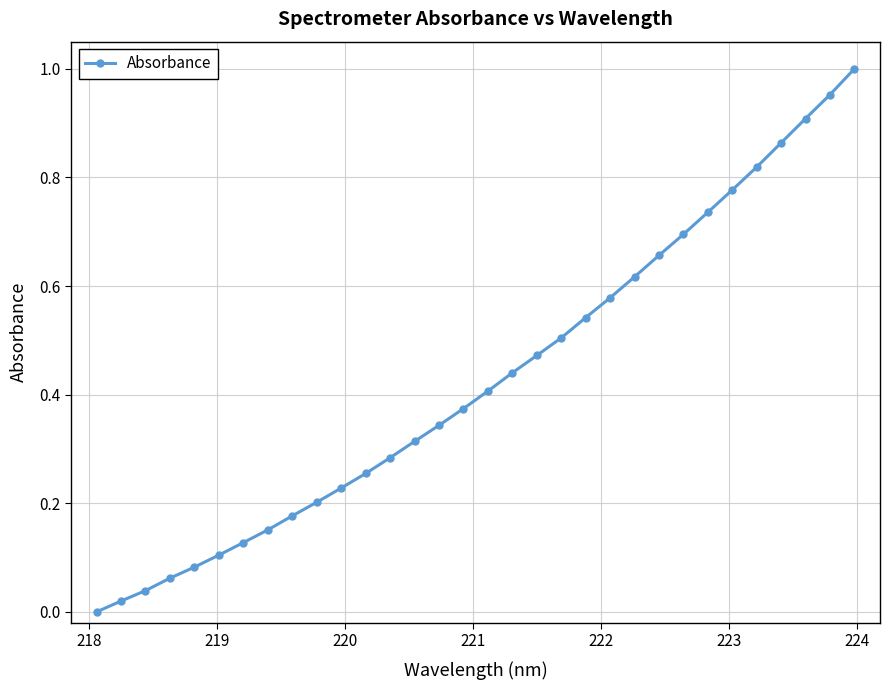

What is the sum of all values?

13.7